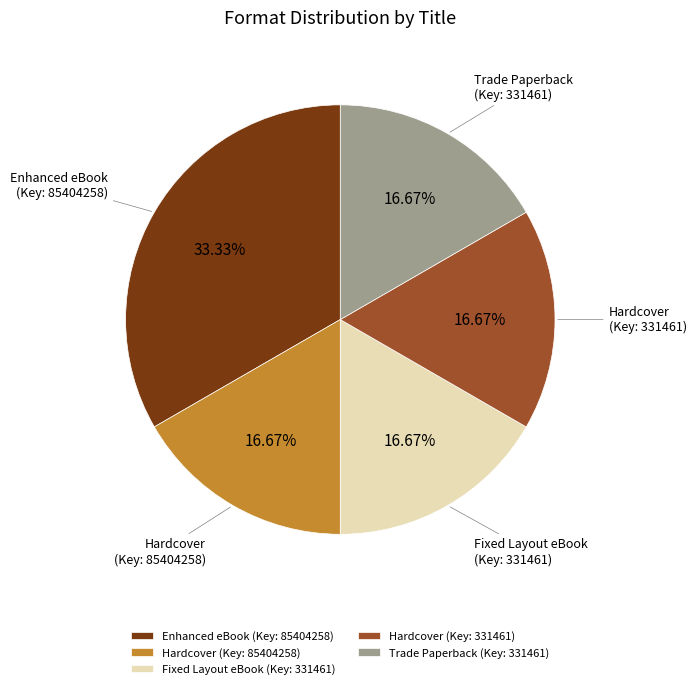

Approximately how many times larger is the value at Trade Paperback (Key: 331461) compared to Hardcover (Key: 85404258)?

1.0